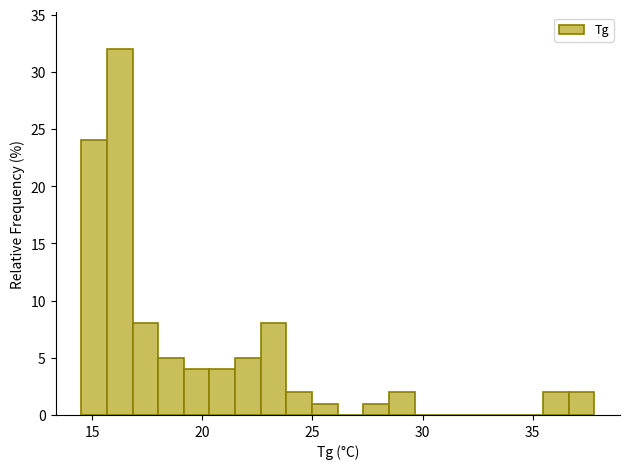

Read against the x-axis, roughly where is the centre of the tallest bar?

16.0